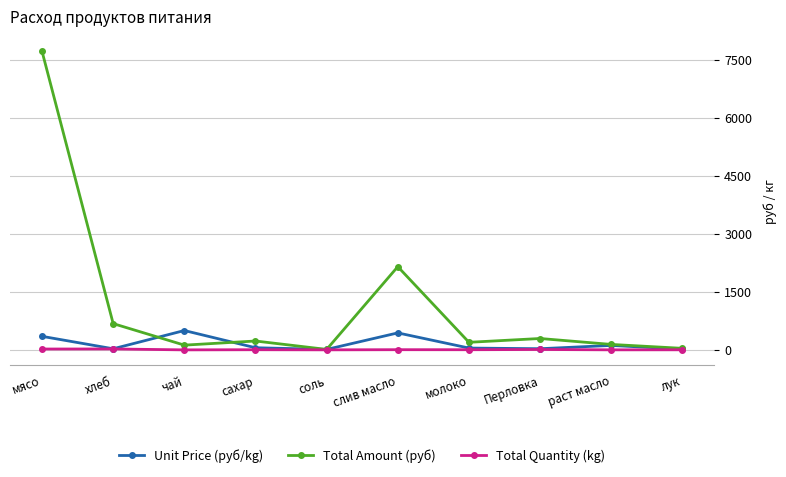

What value does the Unit Price (руб/kg) series have at сахар?

55.0